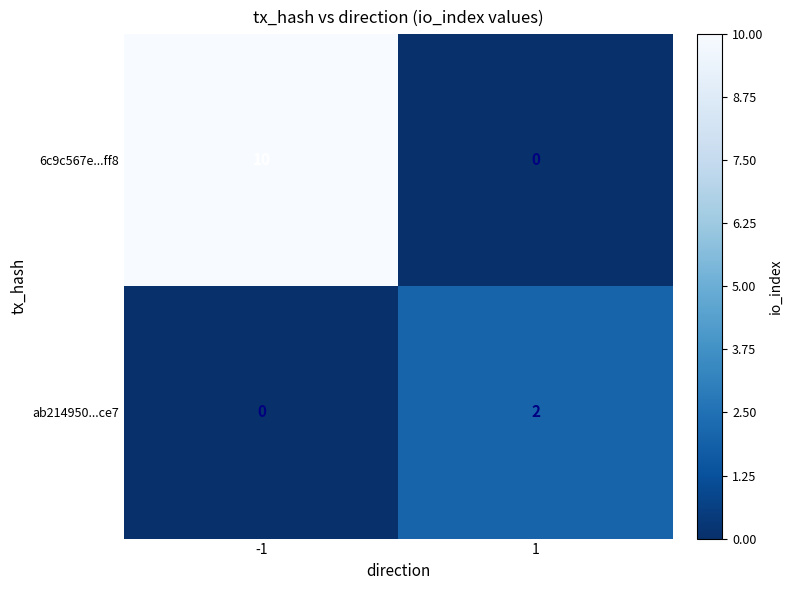

Reading left to right, list all the values displayed in this chart.

6c9c567e...ff8: -1=10	1=0
ab214950...ce7: -1=0	1=2